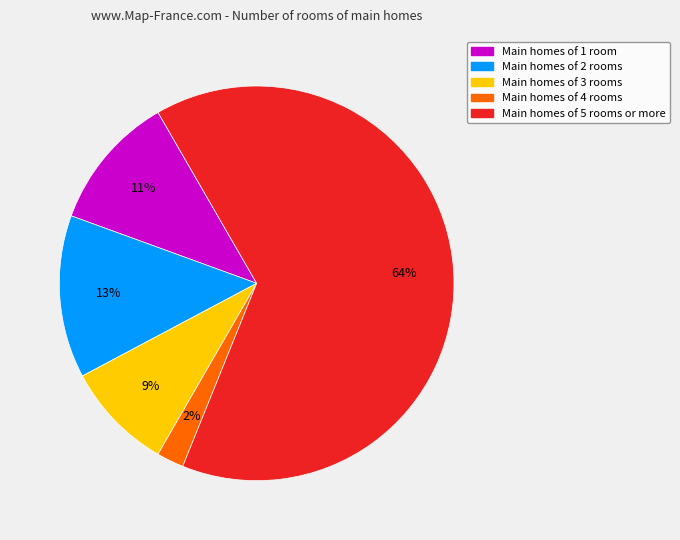

True or false: Main homes of 1 room accounts for 11% of the total.

True